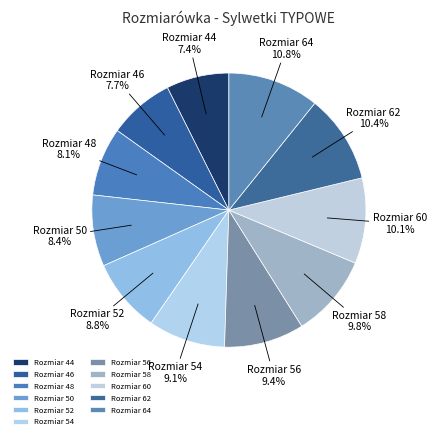

To the nearest percent, what is the average slice percentage?

9%